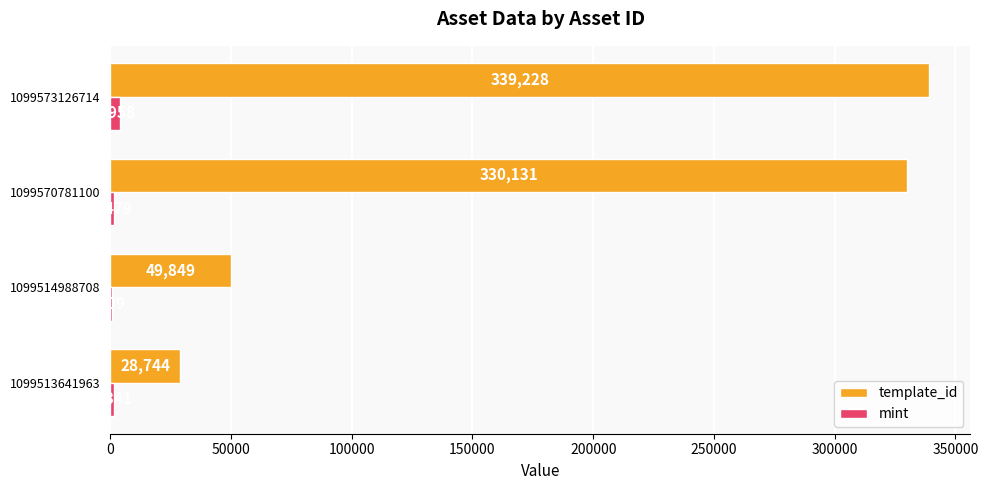

The template_id series shows 532746 at 1099570781100. True or false?

False